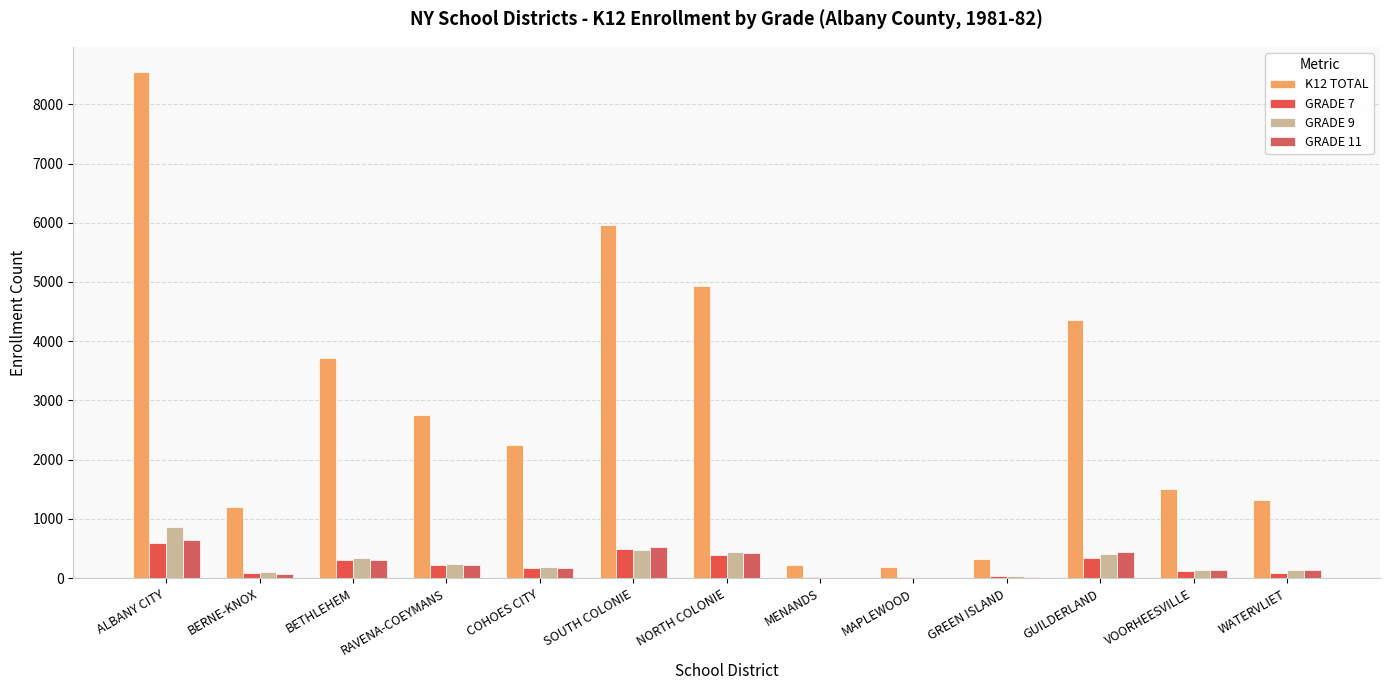

What is the difference between the highest and lowest values at GUILDERLAND?

4013